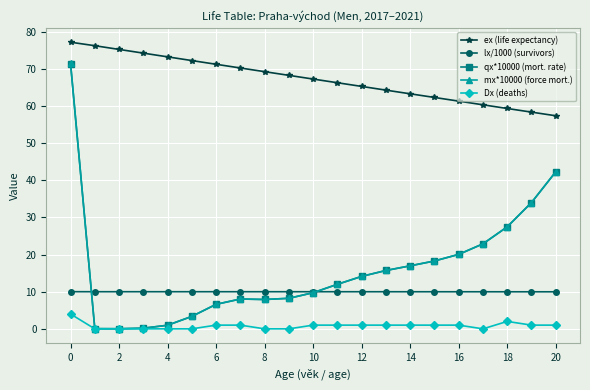

True or false: lx/1000 (survivors) and Dx (deaths) intersect in this chart.

False